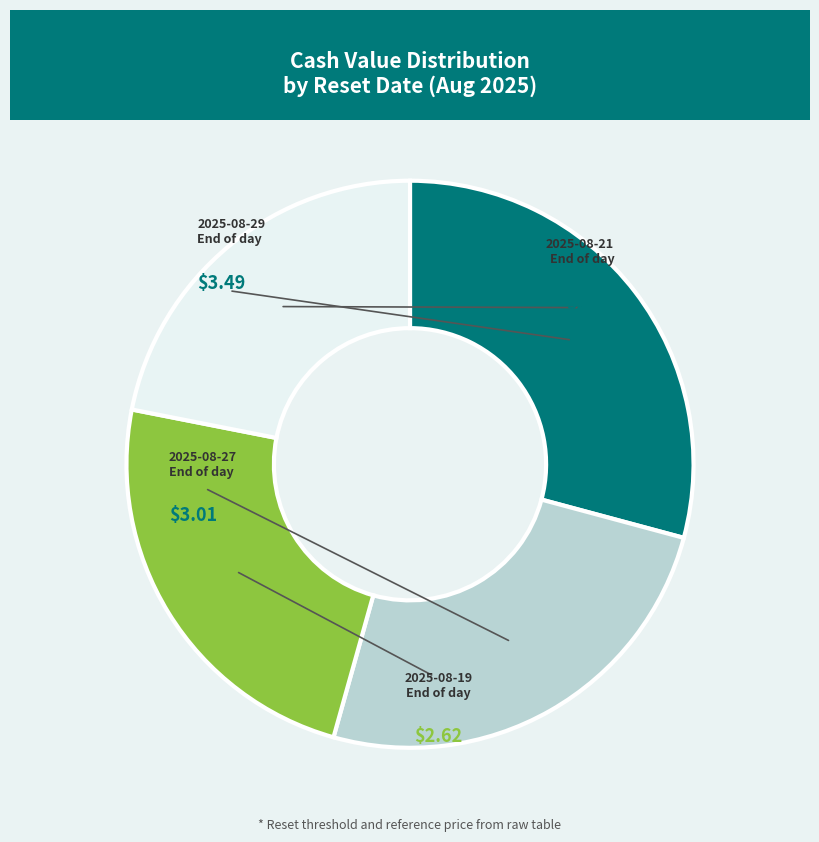

Is there any slice that represents more than half of the pie?

No